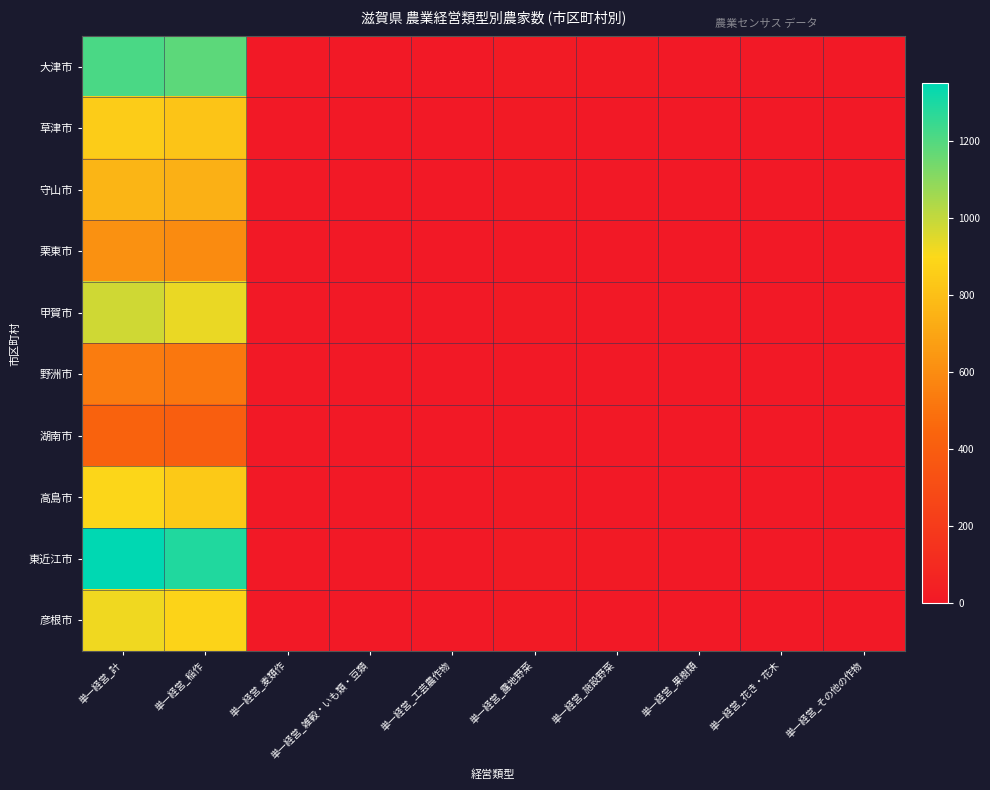

Which series has the largest total across all categories?

東近江市